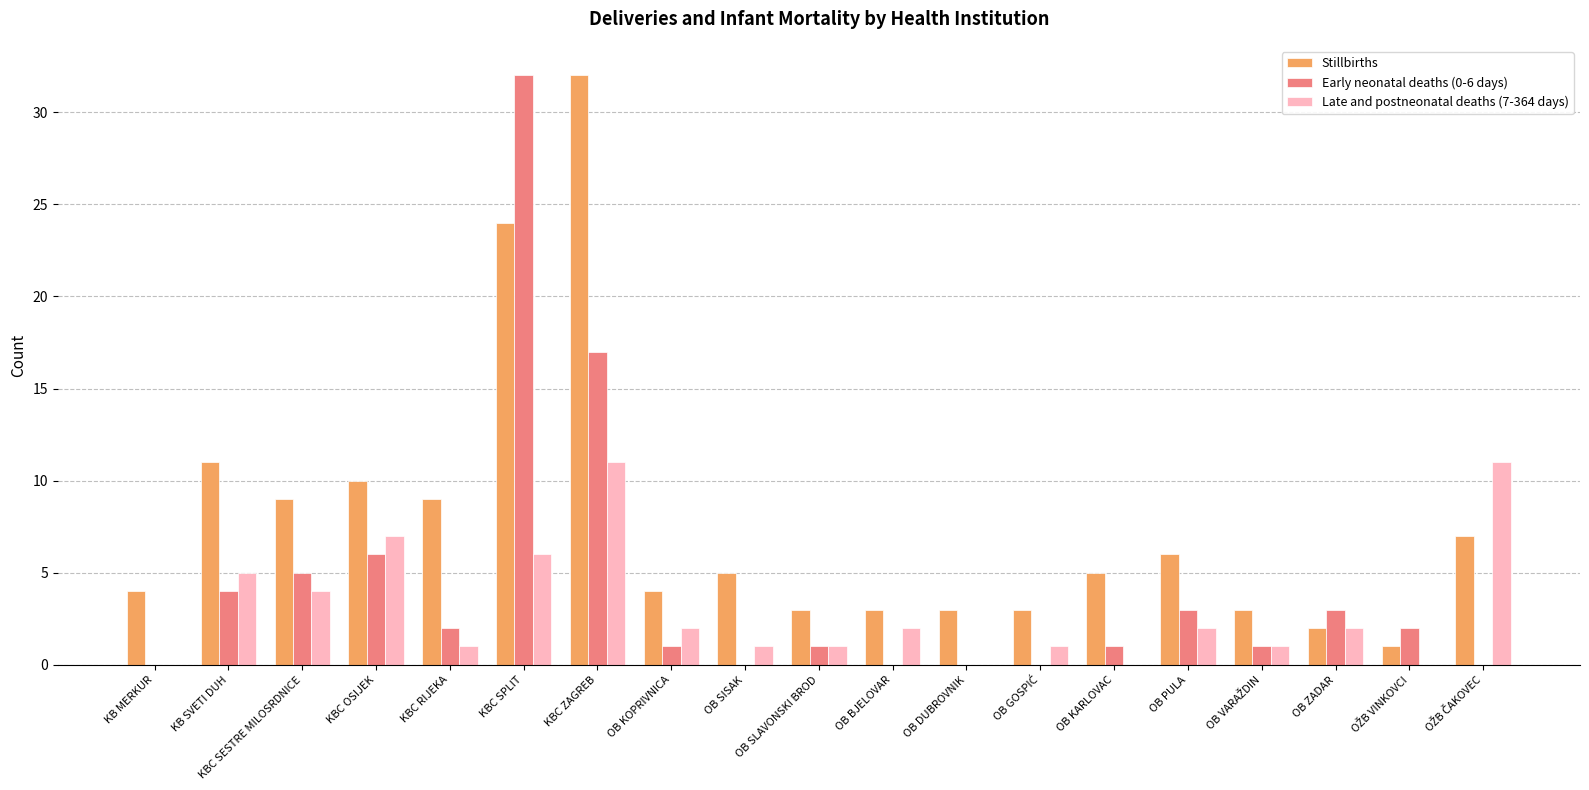

What is the sum of all Stillbirths values?

144